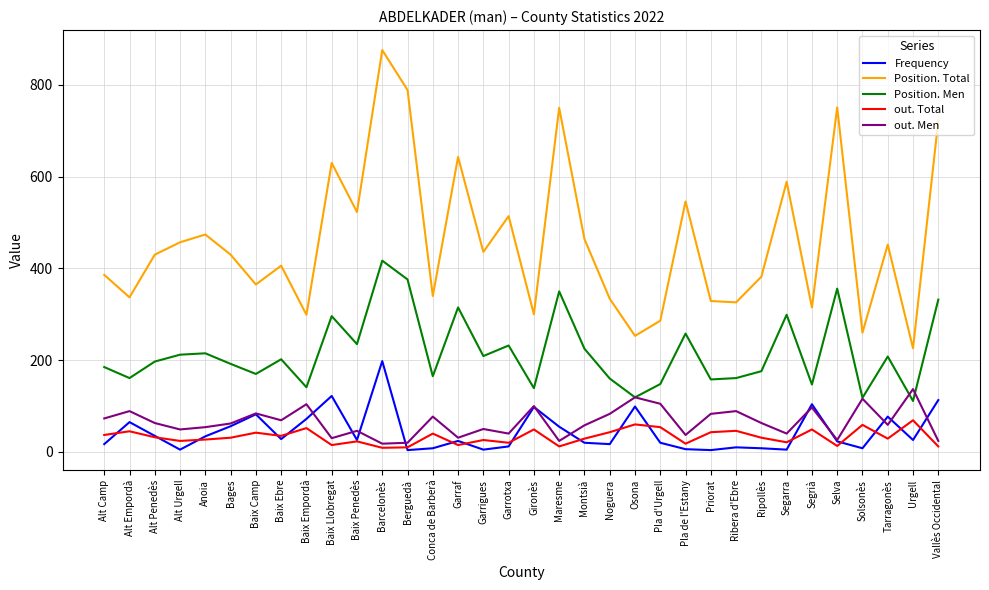

What is the difference between the highest and lowest values at Noguera?

317